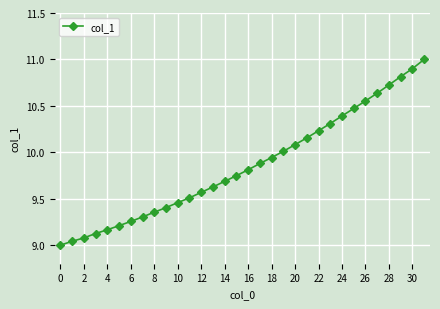

What is the maximum value shown in the chart?

11.0